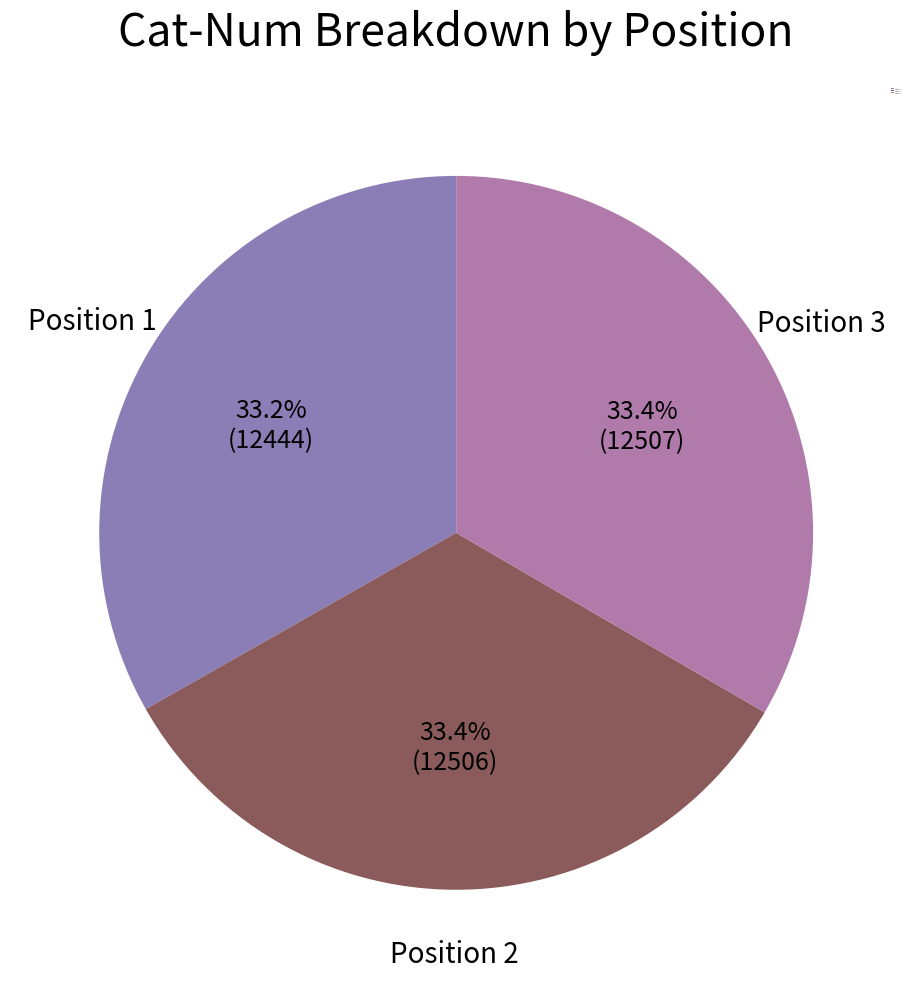

To the nearest percent, what is the average slice percentage?

33%